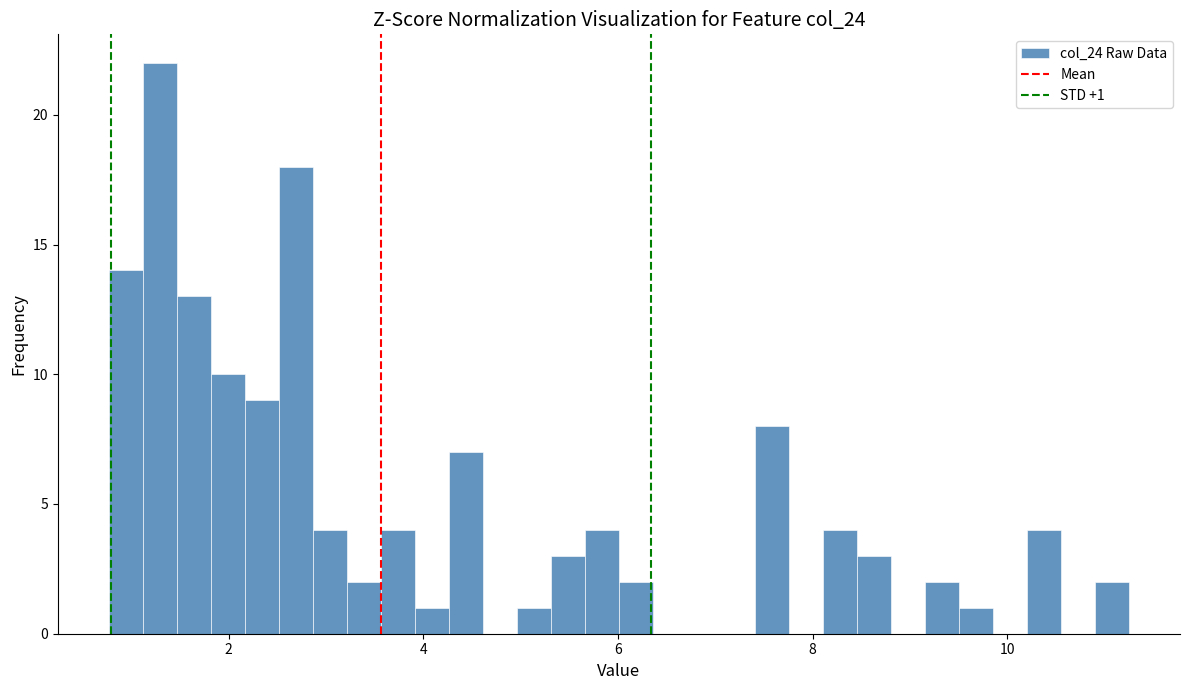

Around what value on the x-axis is the tallest bar? Give the approximate position of its centre, as read against the axis.

1.2